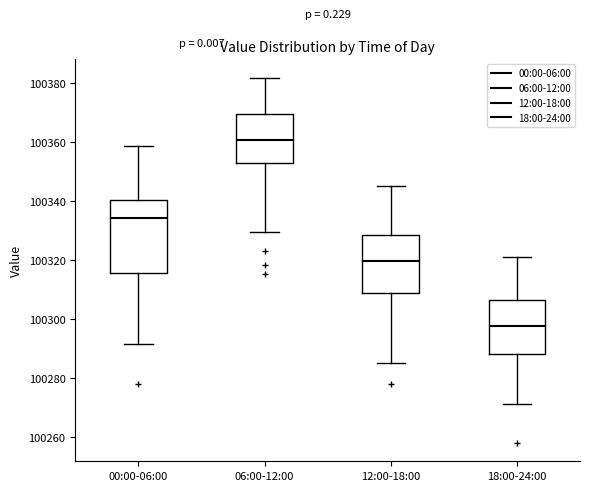

Comparing the boxes themselves (not the whiskers), which one is the tallest?

00:00-06:00